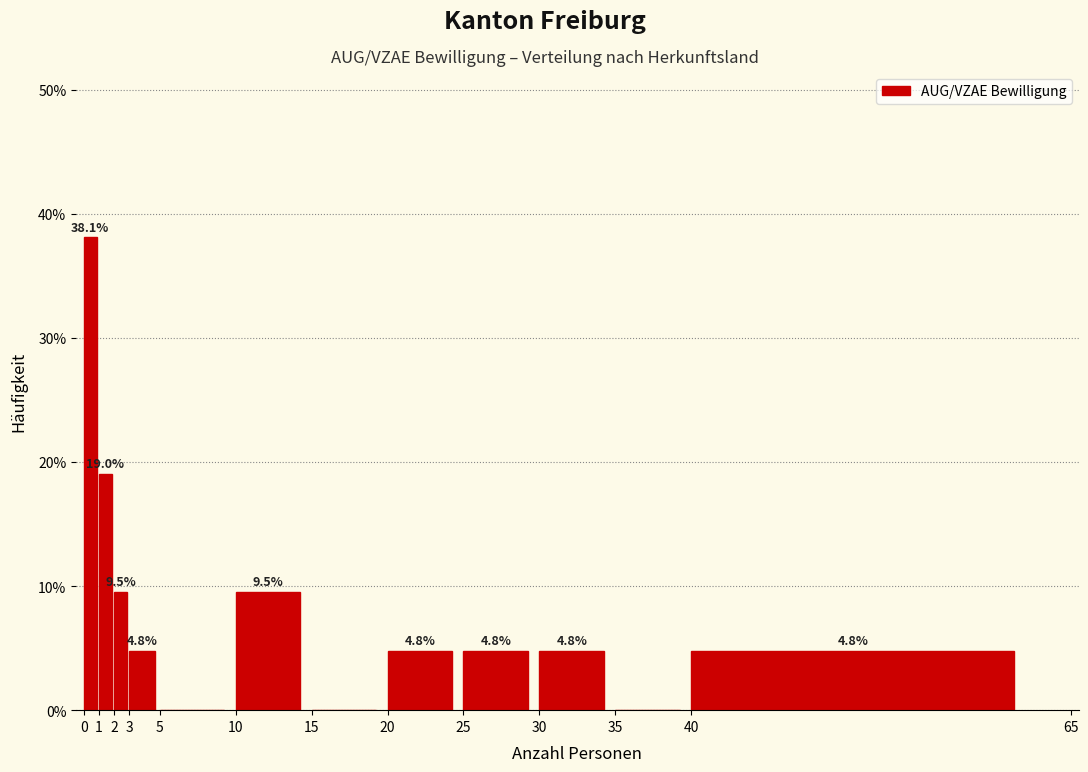

Over which range of the x-axis is the bar tallest?

0 to 1